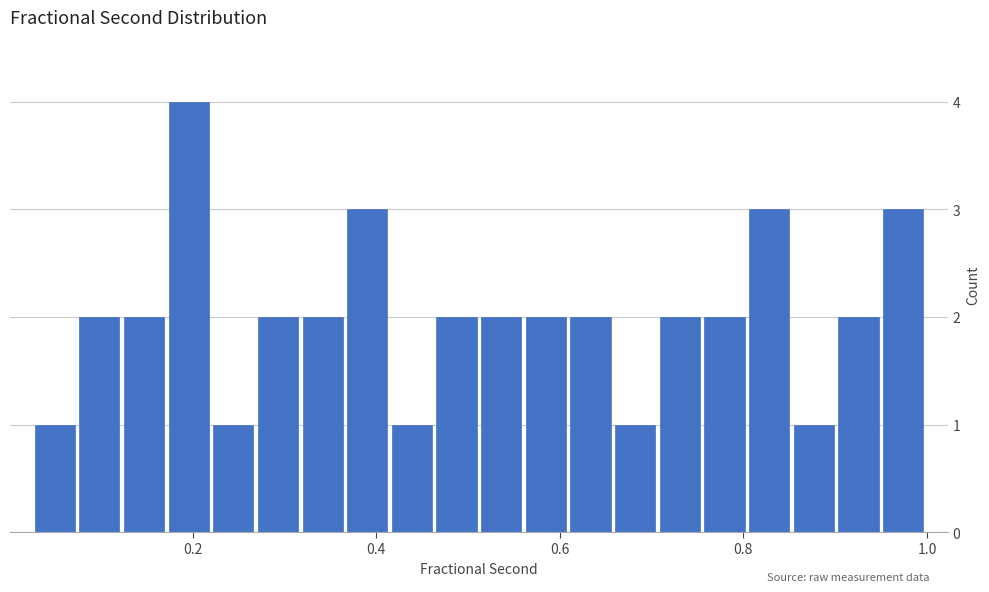

Read against the x-axis, roughly where is the centre of the tallest bar?

0.20